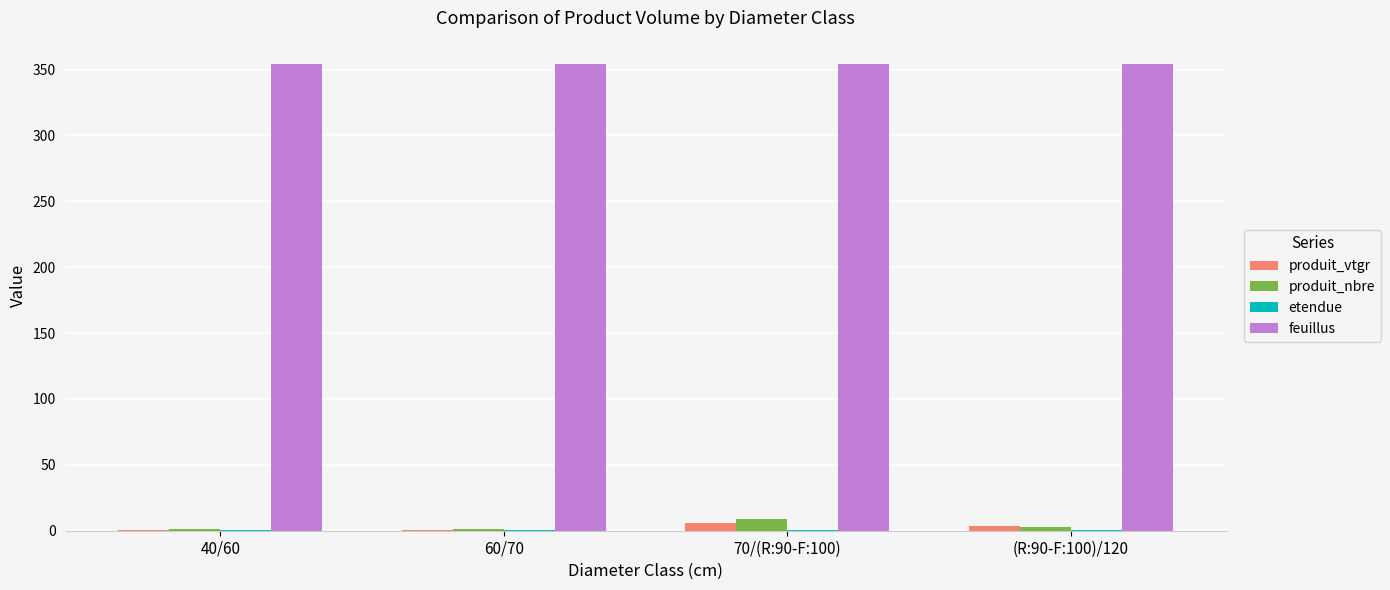

True or false: feuillus has a value of 462.9 at 40/60.

False